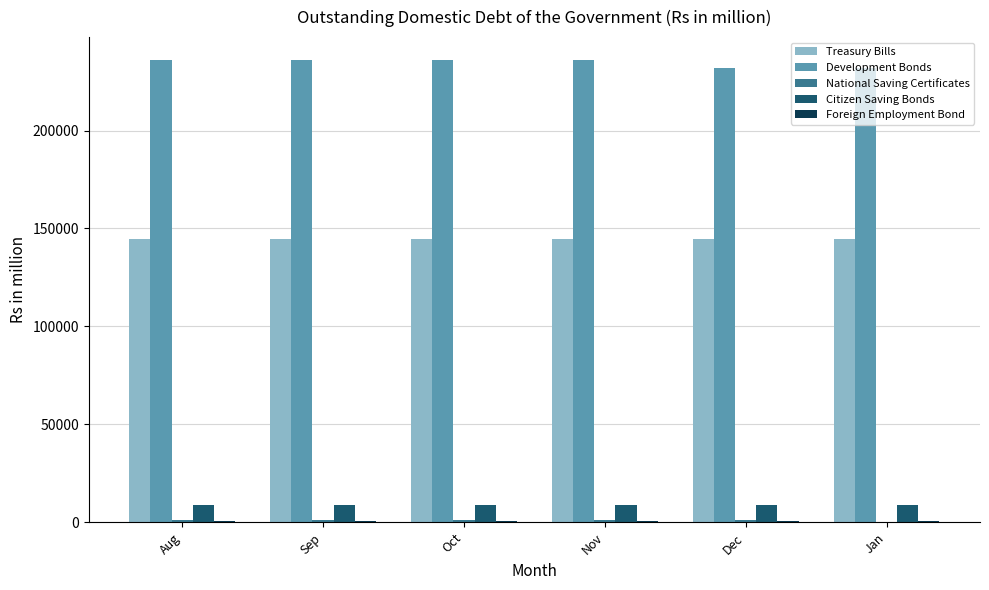

The Citizen Saving Bonds series shows 8716.3 at Sep. True or false?

True